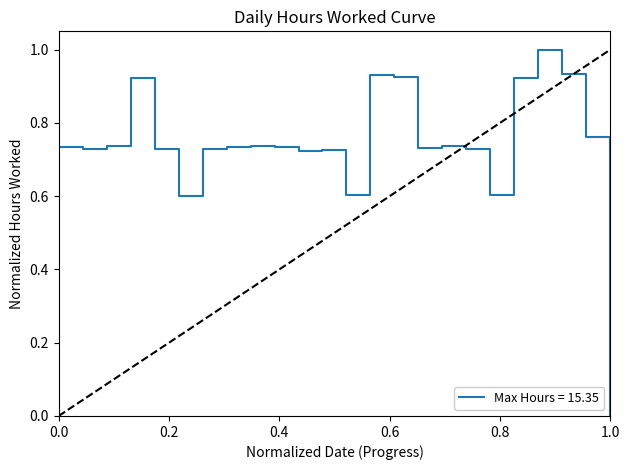

What is the maximum value shown in the chart?

1.0